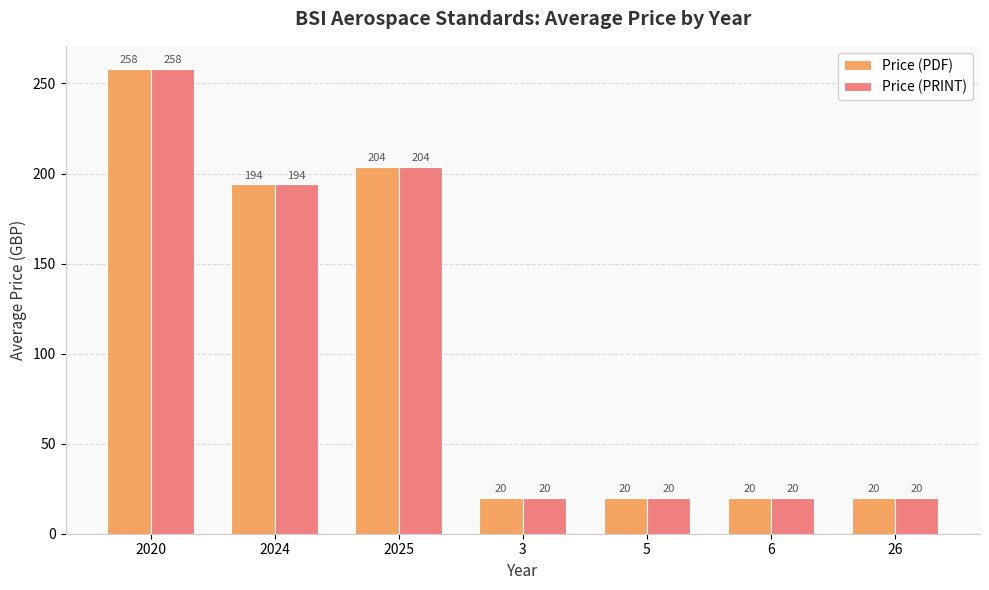

What is the sum of the Price (PRINT) values at 3 and 6?

40.0